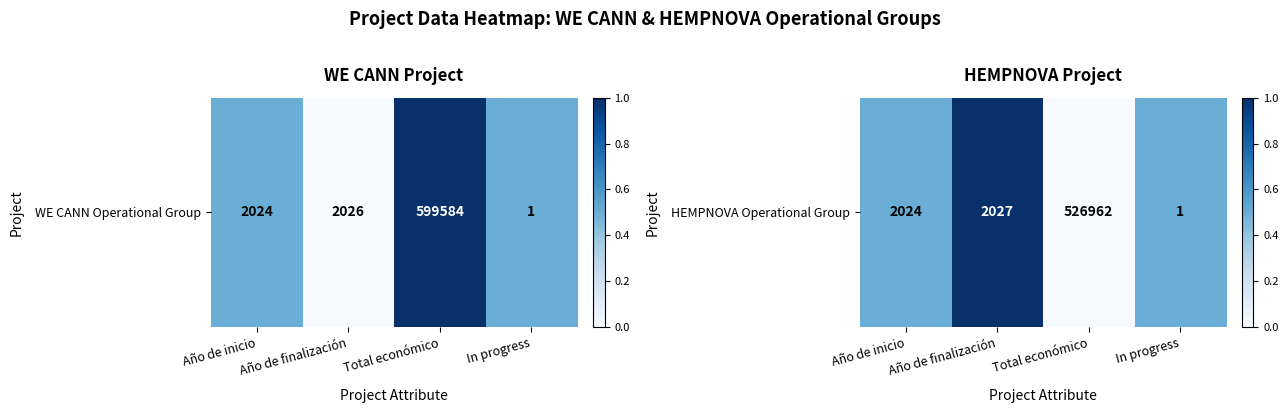

The value at Año de finalización is 0.3. True or false?

False